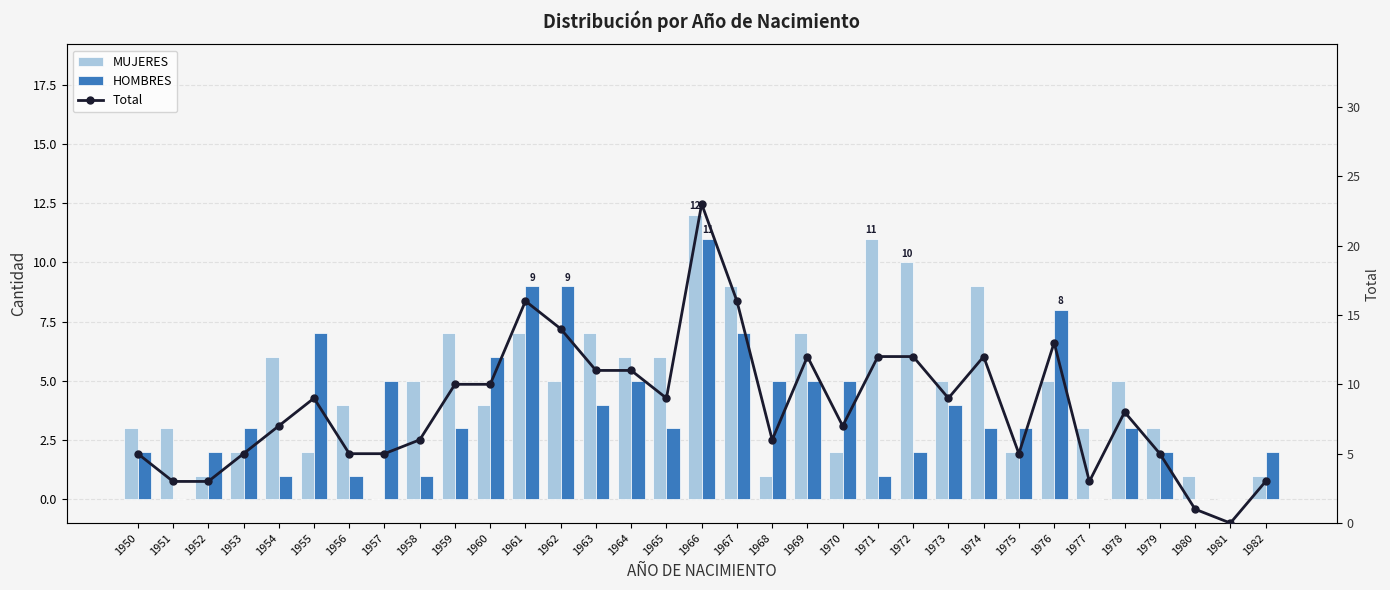

How many distinct data groups are displayed?

3